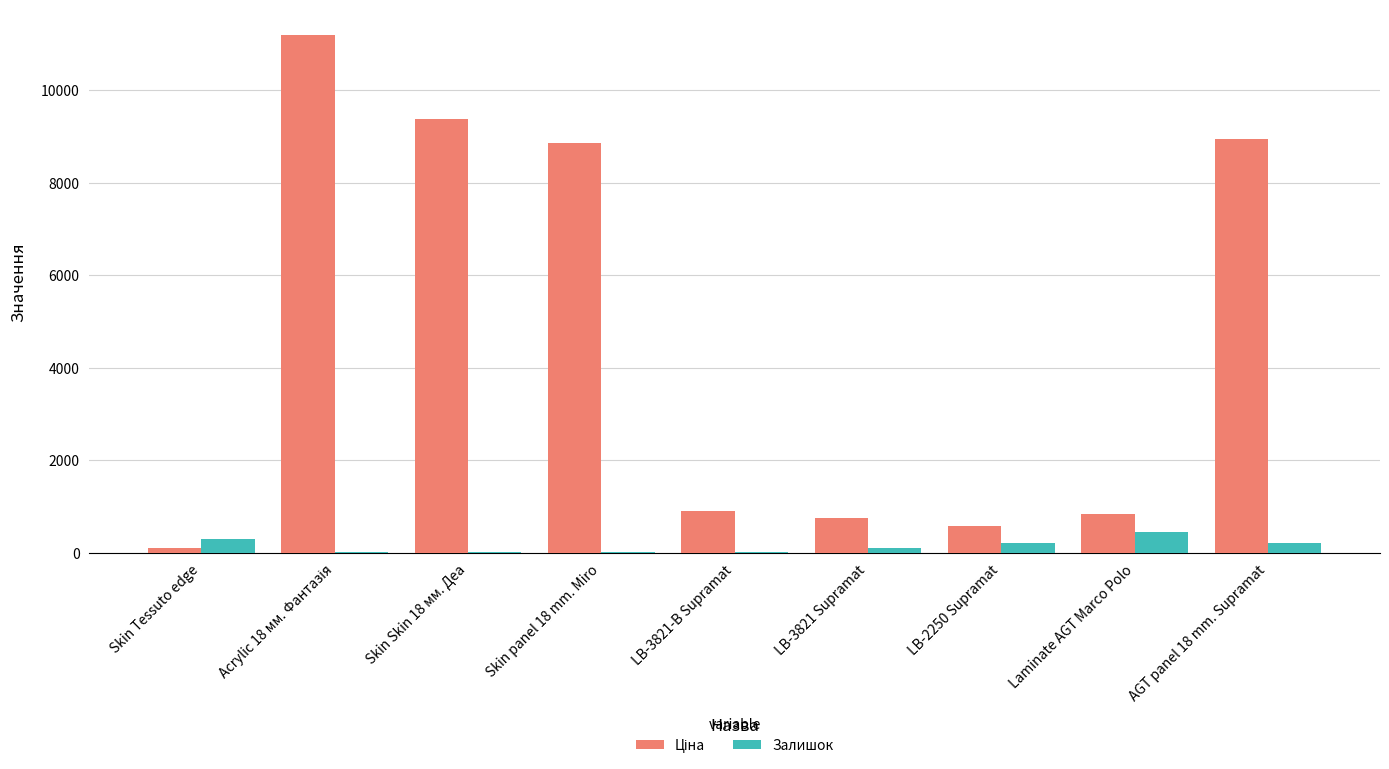

The Залишок series shows 202.0 at LB-2250 Supramat. True or false?

True